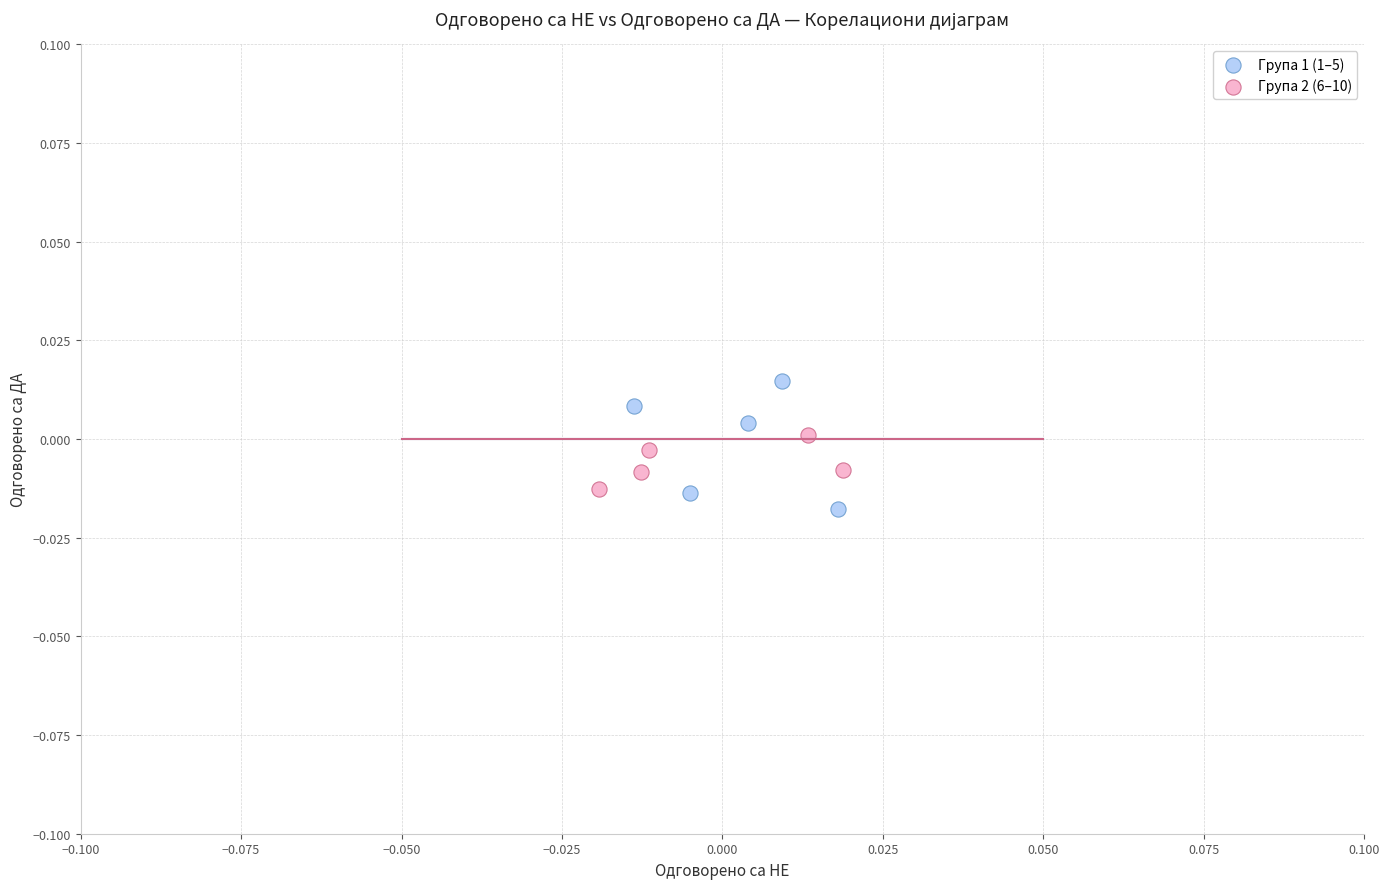

Which series contains the highest Y value?

Група 1 (1–5)